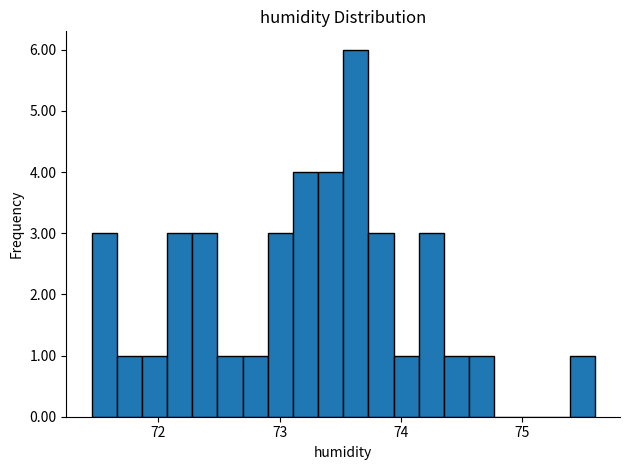

Read against the x-axis, roughly where is the centre of the tallest bar?

73.6